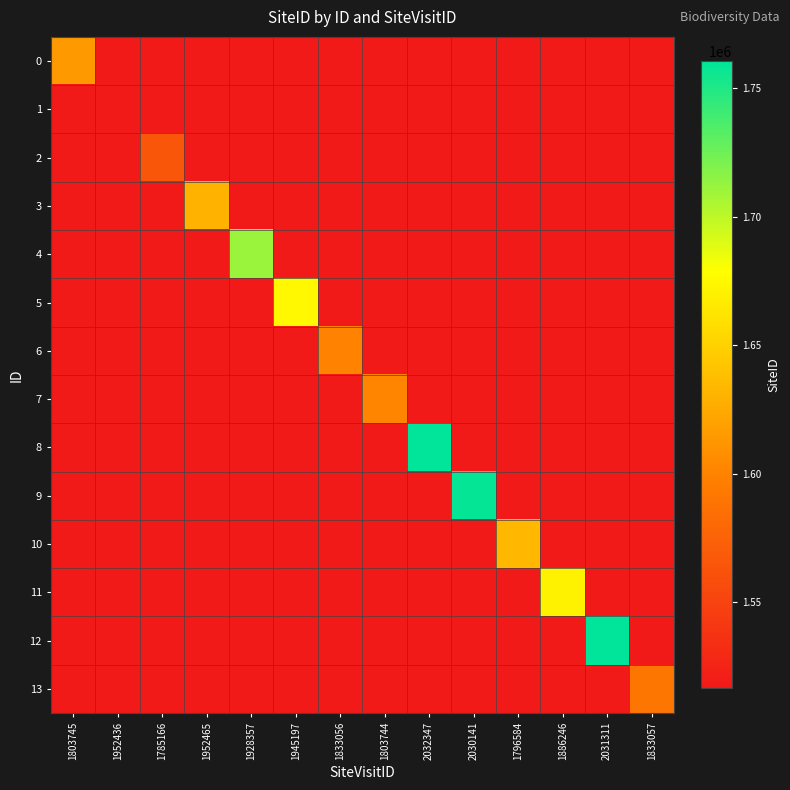

How many data points does each series have?

14